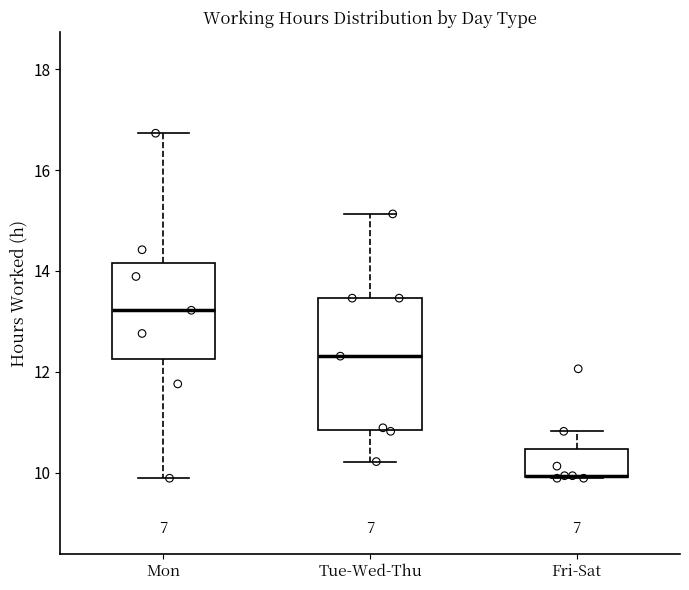

Reading left to right, transcribe this box plot: for each box, give where its median line is, the range the box spans, and where its two whiskers end, as read against the y-axis. The values are not printed on the chart, so give them approximately, as read against the axis.

Mon: median 13.2, box 12.2 to 14.2, whiskers 9.8 to 16.8
Tue-Wed-Thu: median 12.4, box 10.8 to 13.4, whiskers 10.2 to 15.2
Fri-Sat: median 10.0 (drawn on the box's lower edge), box 10.0 to 10.4, whiskers 9.8 to 10.8